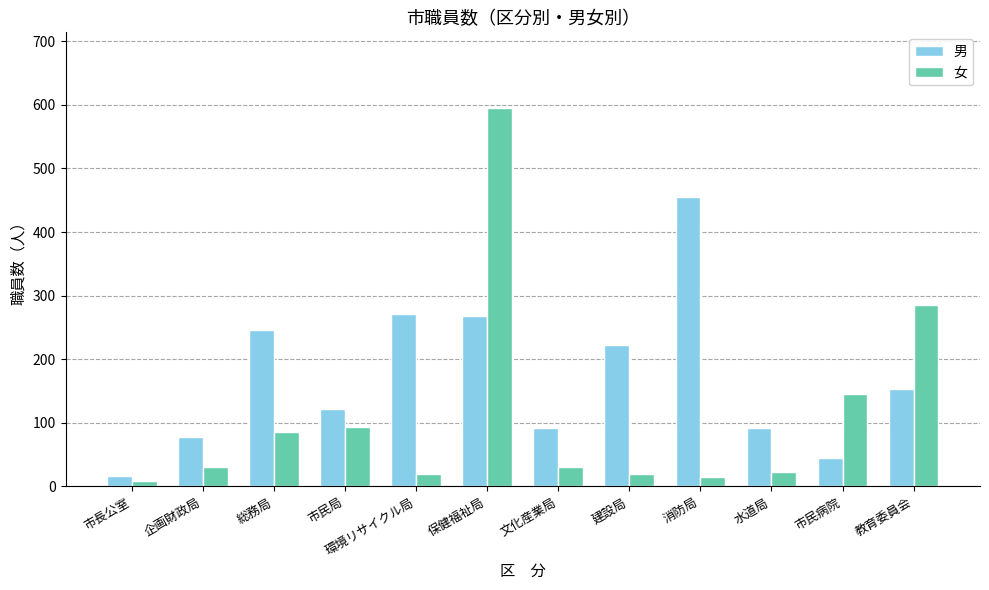

How many distinct data groups are displayed?

2